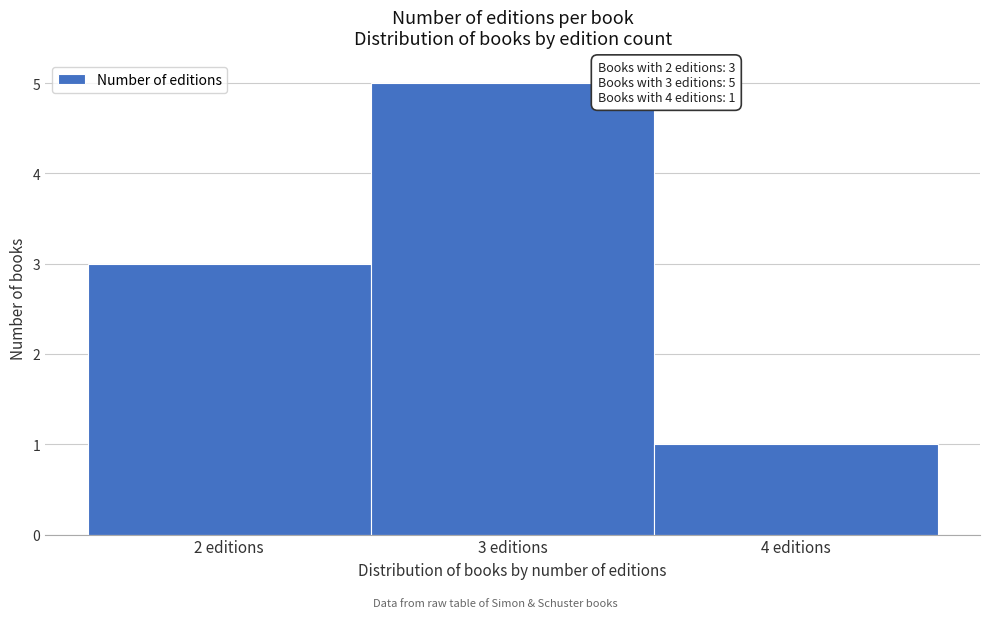

Which range on the x-axis has the tallest bar?

2.5 to 3.5